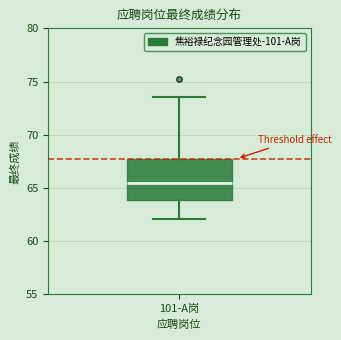

Read this box plot against the y-axis: the position of the median line, the range covered by the box, and the ends of both whiskers. The values are not printed on the chart, so give them approximately, as read against the axis.

median 65.5, box 64.0 to 68.0, whiskers 62.0 to 73.5